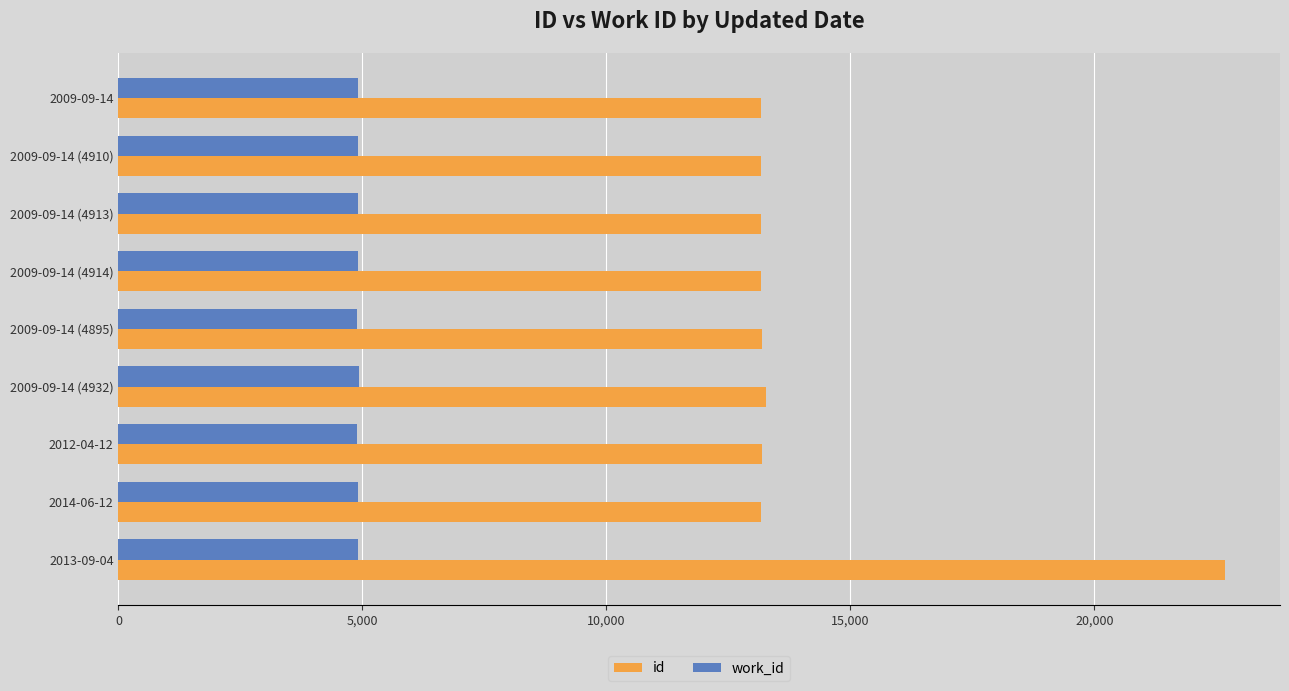

Which series has the largest range (max minus min)?

id